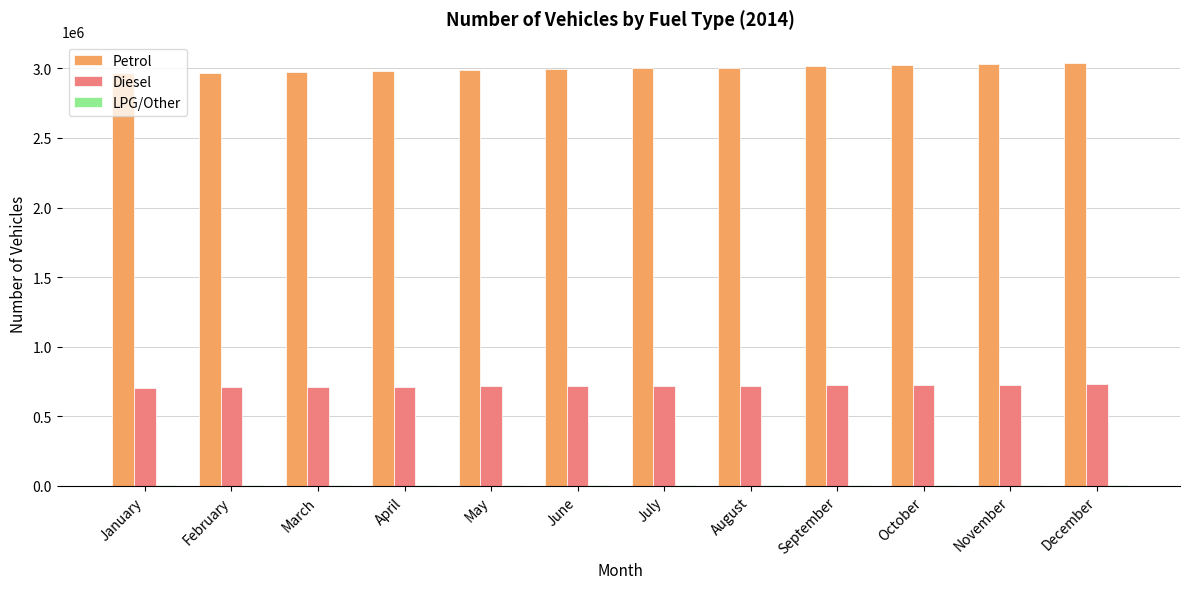

Which series has the largest total across all categories?

Petrol